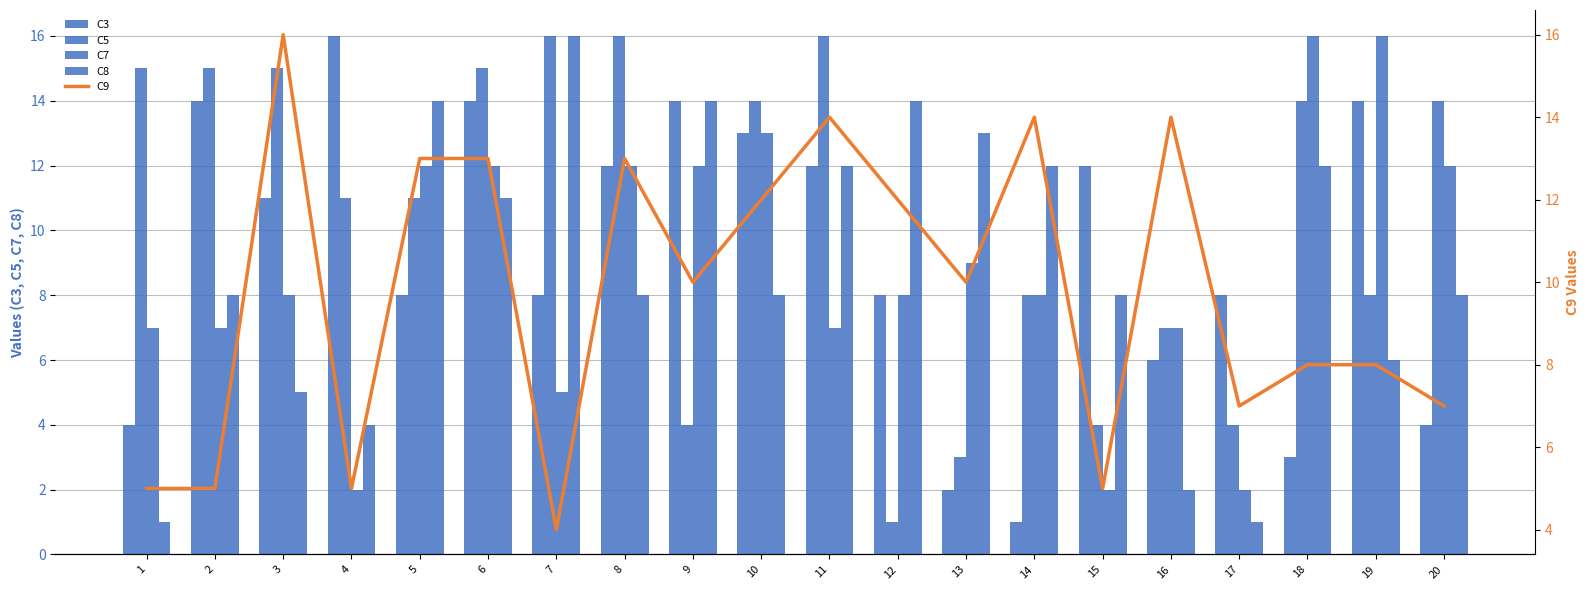

What is the average value of the C3 series?

9